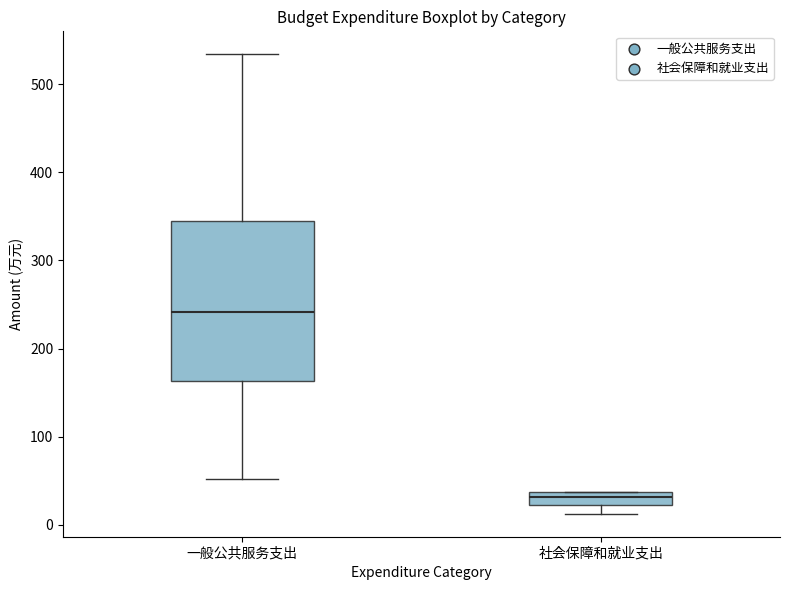

Which box's median line is the lowest?

社会保障和就业支出